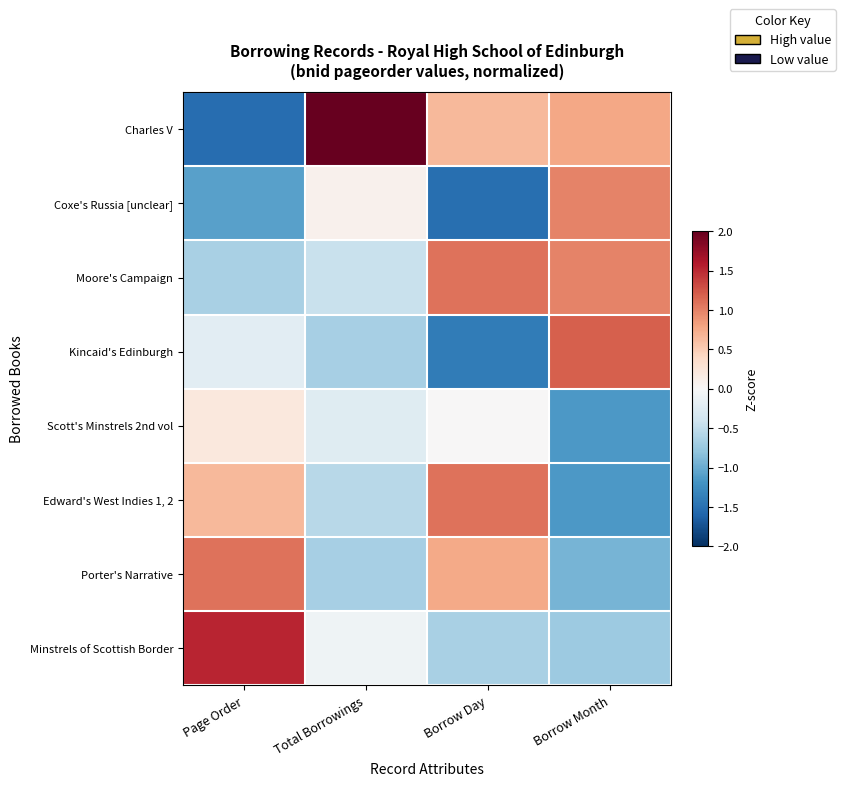

Between Total Borrowings and Page Order, which is larger?

Total Borrowings